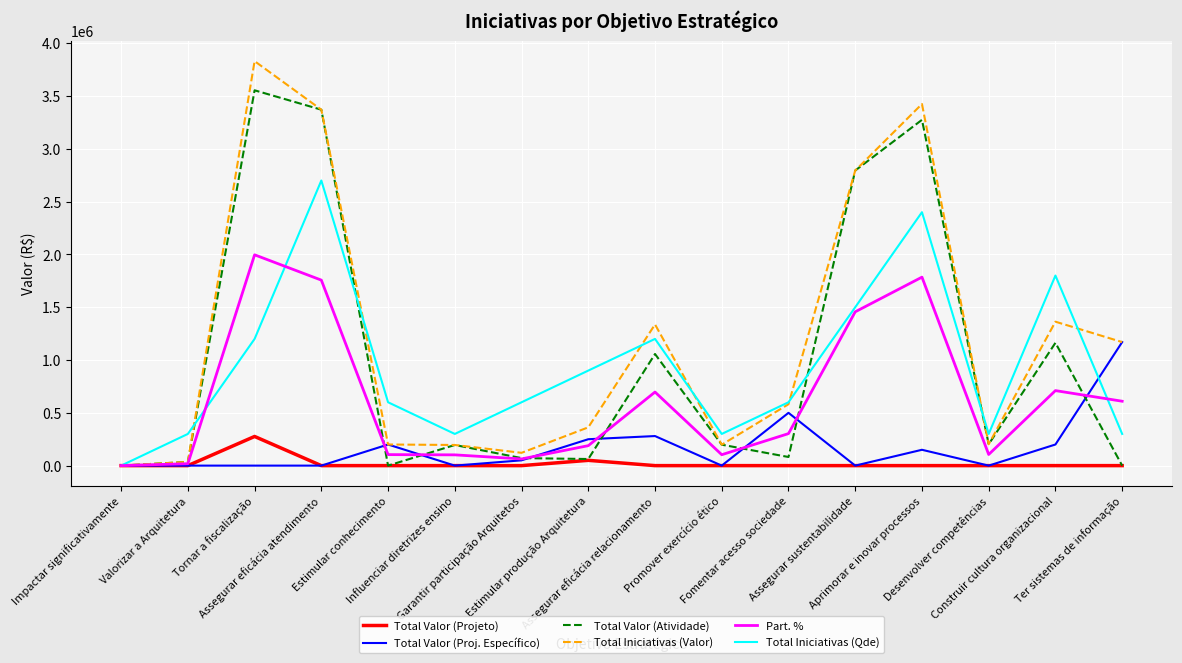

What is the highest value of the Total Iniciativas (Qde) series?

2700000.0